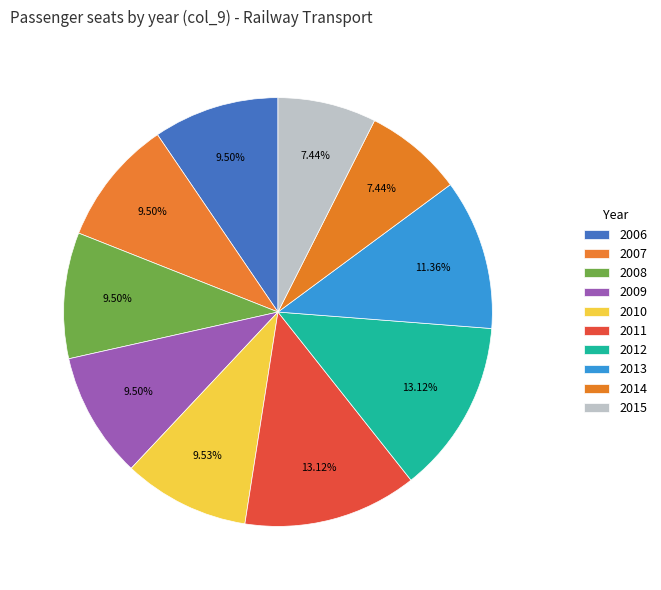

Which slice is the smallest?

2014